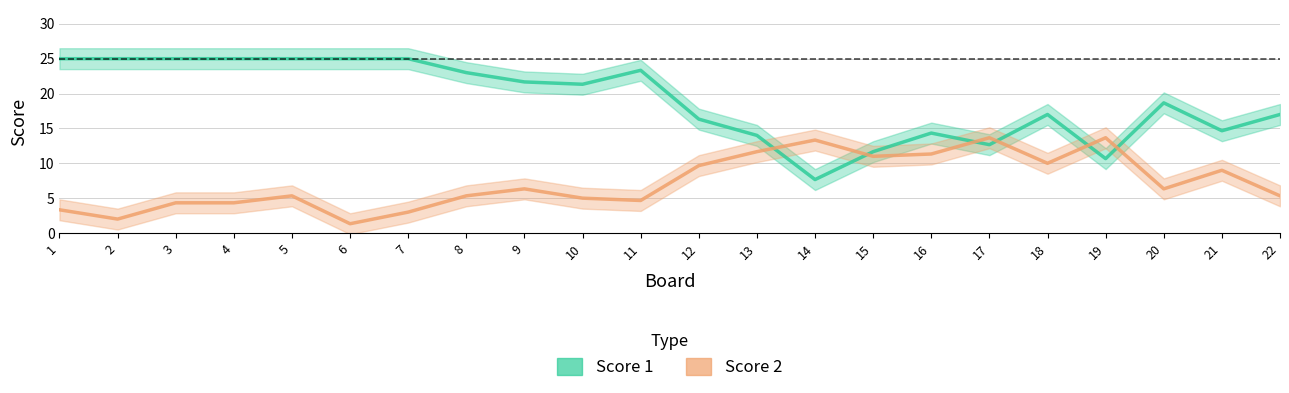

What is the difference between the highest and lowest values at 14?

5.7